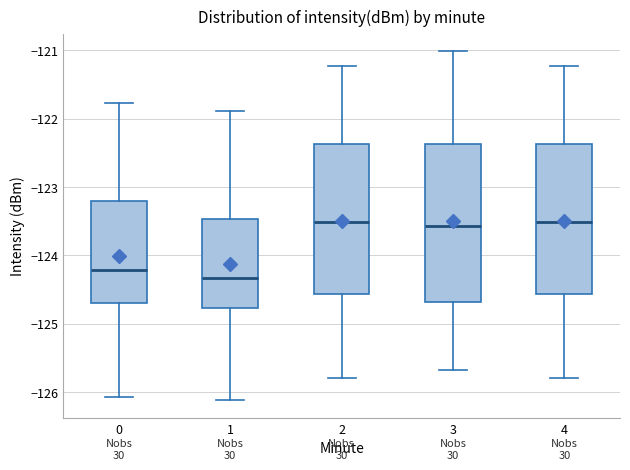

Reading left to right, read every box against the y-axis: the position of its median line, the range the box covers, and the ends of its whiskers. The values are not printed on the chart, so give them approximately, as read against the axis.

0: median -124.2, box -124.7 to -123.2, whiskers -126.1 to -121.8
1: median -124.3, box -124.8 to -123.5, whiskers -126.1 to -121.9
2: median -123.5, box -124.6 to -122.4, whiskers -125.8 to -121.2
3: median -123.6, box -124.7 to -122.4, whiskers -125.7 to -121.0
4: median -123.5, box -124.6 to -122.4, whiskers -125.8 to -121.2